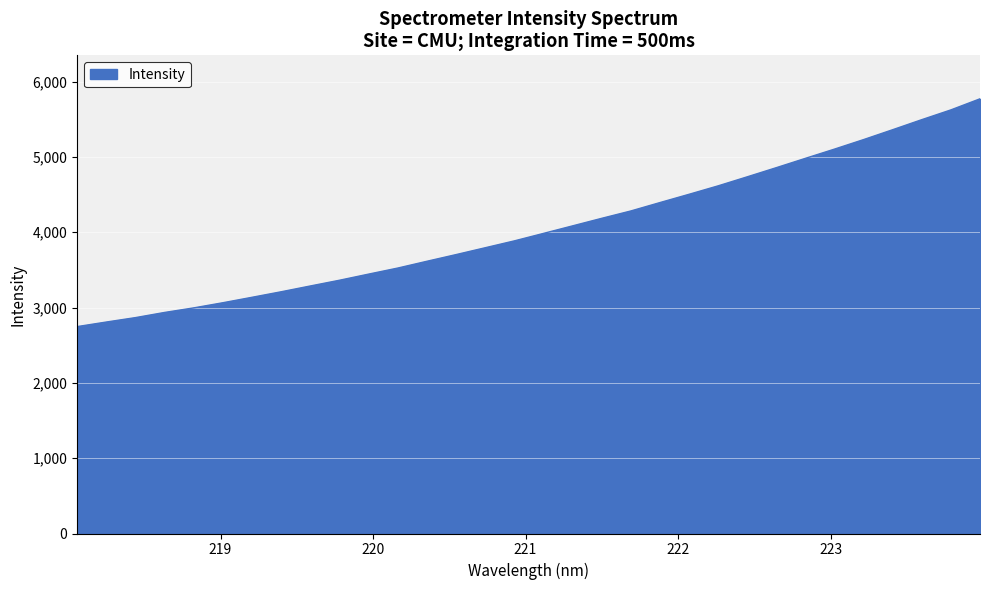

What is the smallest value displayed?

2746.7